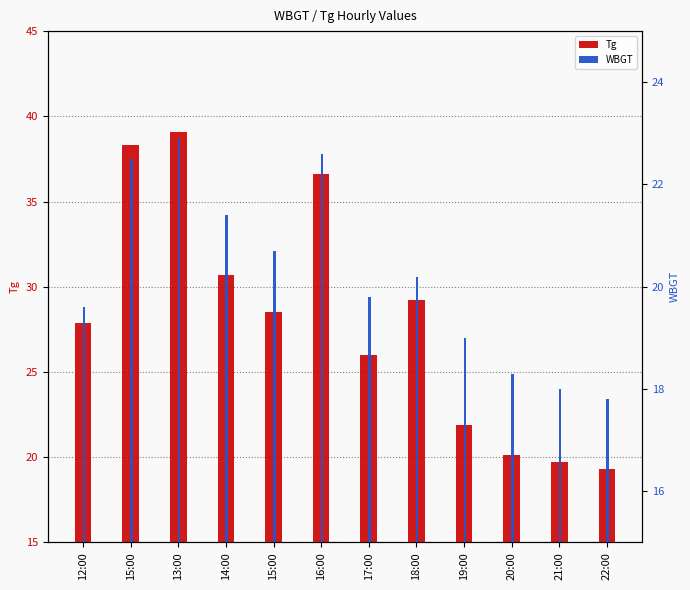

Rank the series by their maximum value, from lowest to highest.

WBGT, Tg